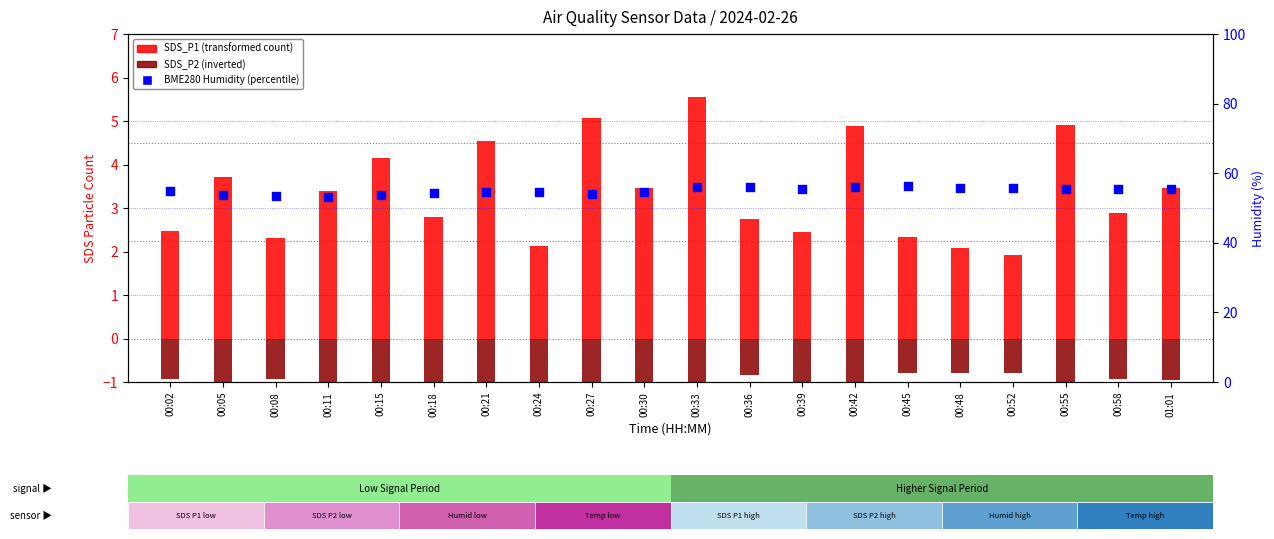

What is the total value across all series at 00:15?

56.4